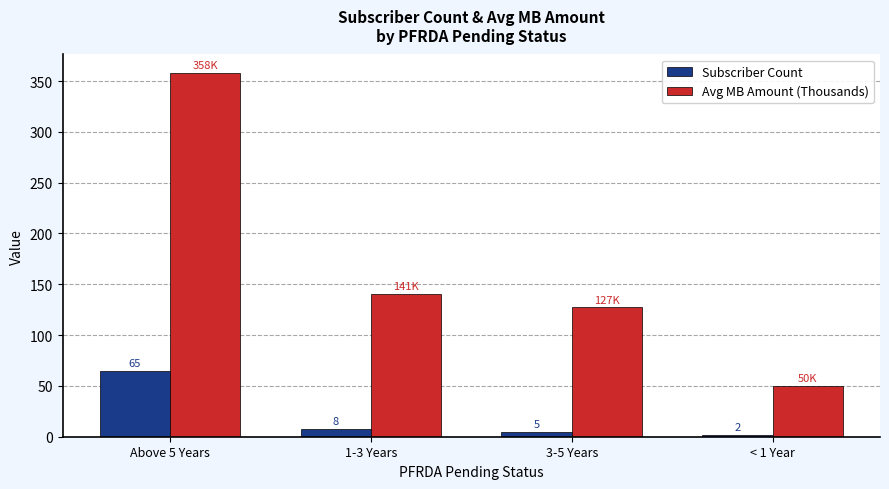

Between 3-5 Years and < 1 Year, which series saw the biggest shift?

Avg MB Amount (Thousands)